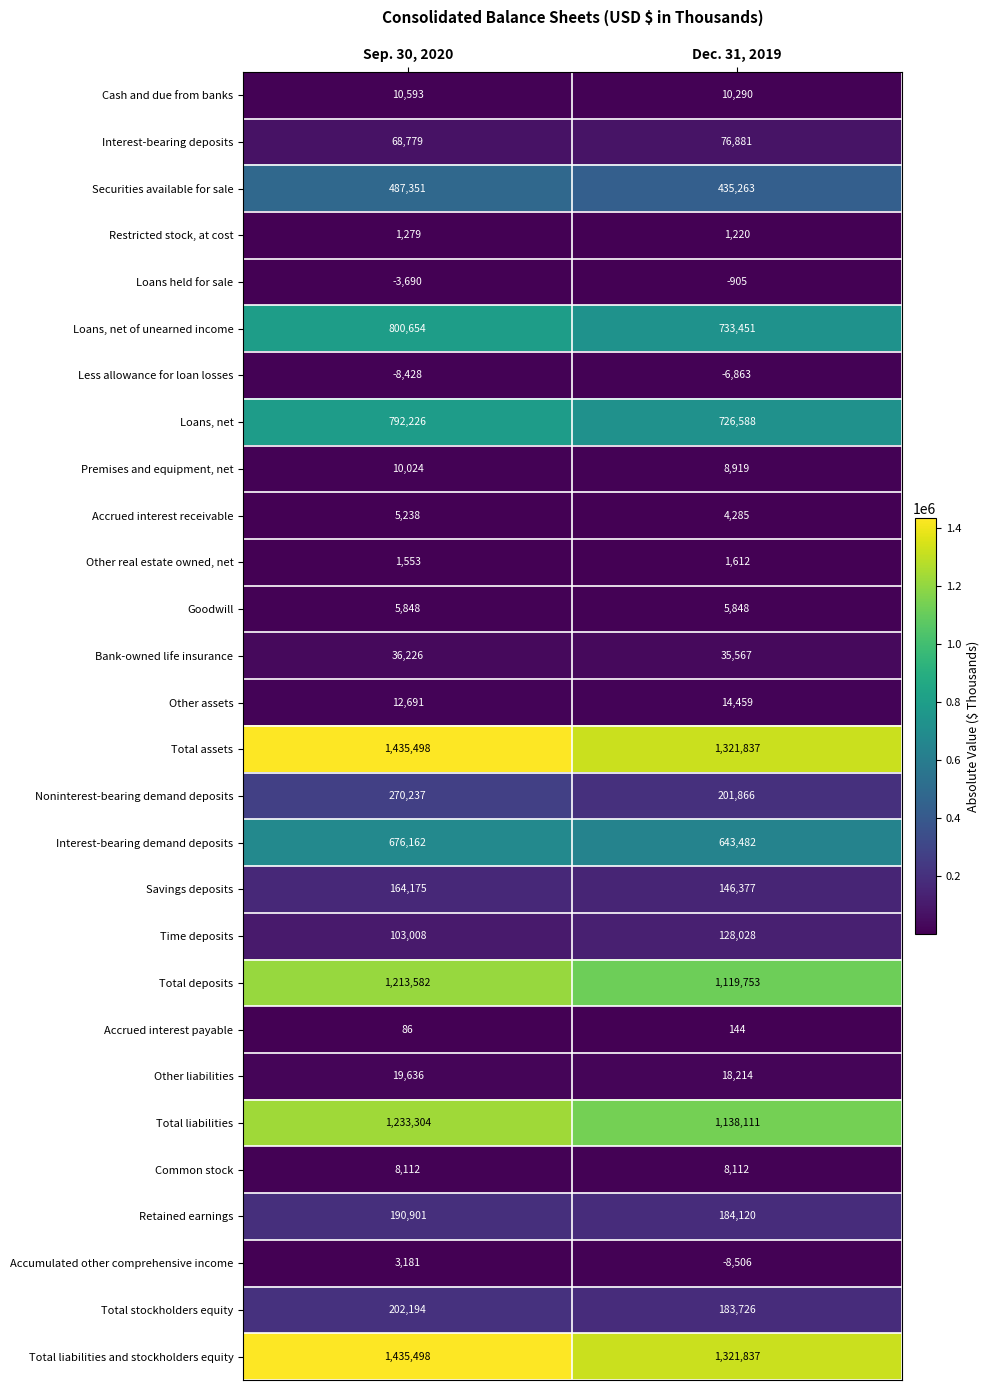

What is the approximate value of Premises and equipment, net at Dec. 31, 2019, to the nearest 10?

8920